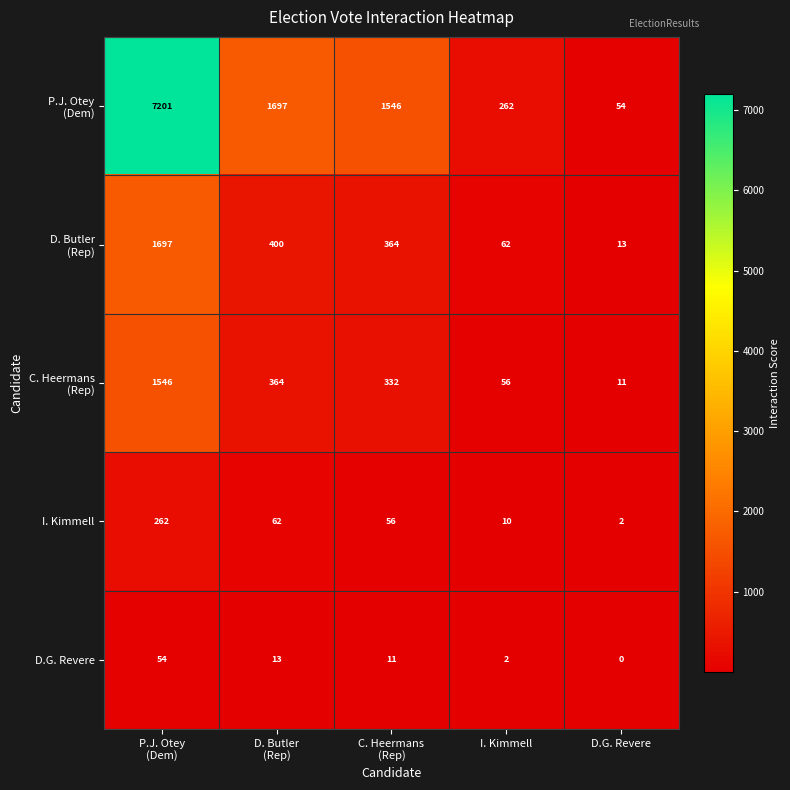

What is the difference between the maximum and second lowest values in the I. Kimmell series?

252